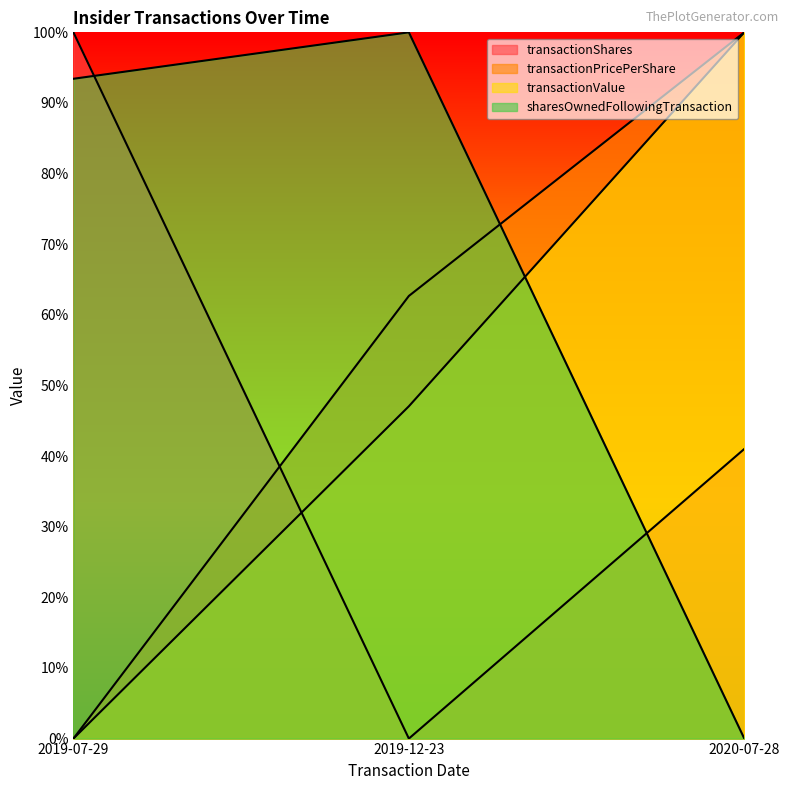

What is the difference between the sharesOwnedFollowingTransaction values at 2019-12-23 and 2020-07-28?

1.0